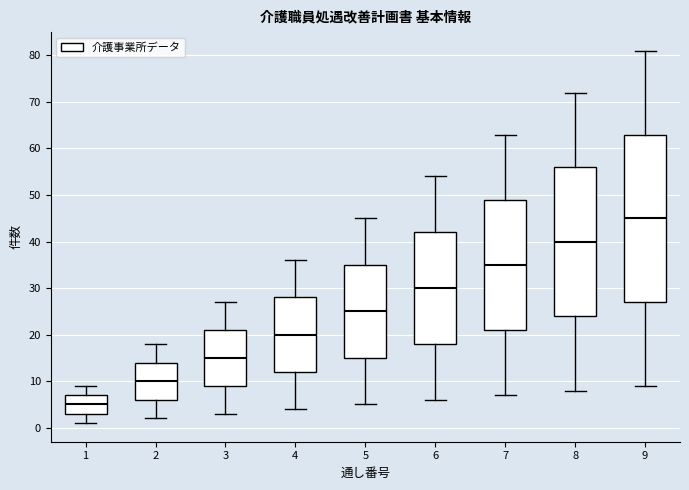

Reading left to right, transcribe this box plot: for each box, give where its median line is, the range the box spans, and where its two whiskers end, as read against the y-axis. The values are not printed on the chart, so give them approximately, as read against the axis.

1: median 5, box 3 to 7, whiskers 1 to 9
2: median 10, box 6 to 14, whiskers 2 to 18
3: median 15, box 9 to 21, whiskers 3 to 27
4: median 20, box 12 to 28, whiskers 4 to 36
5: median 25, box 15 to 35, whiskers 5 to 45
6: median 30, box 18 to 42, whiskers 6 to 54
7: median 35, box 21 to 49, whiskers 7 to 63
8: median 40, box 24 to 56, whiskers 8 to 72
9: median 45, box 27 to 63, whiskers 9 to 81